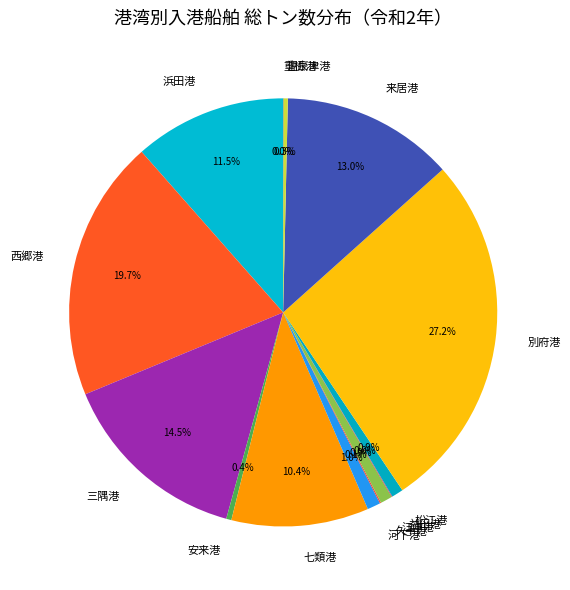

Which slice is the largest?

別府港